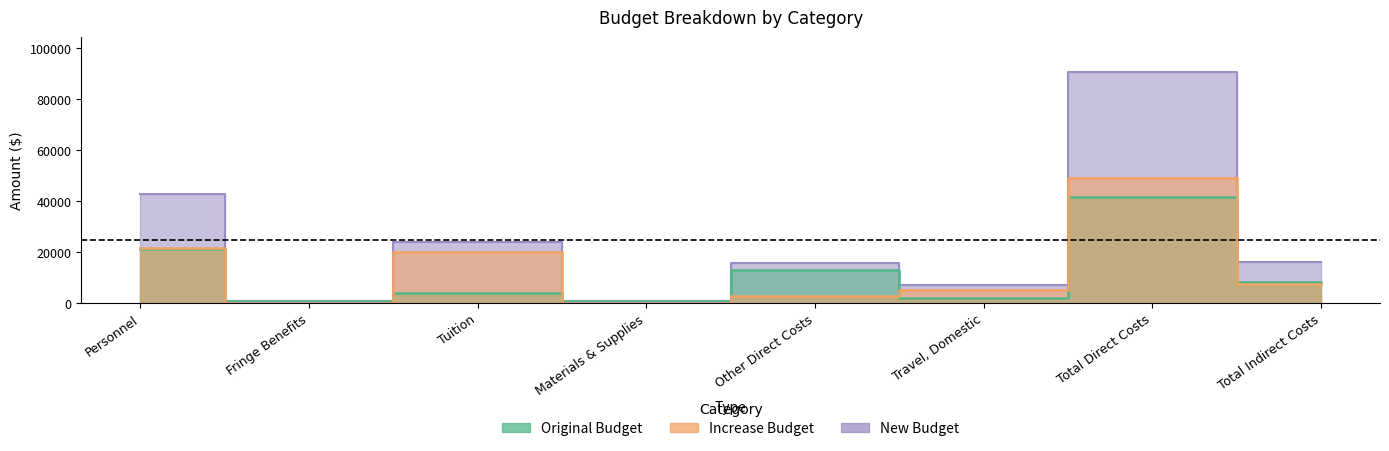

At which label is New Budget closest to 45763?

Personnel